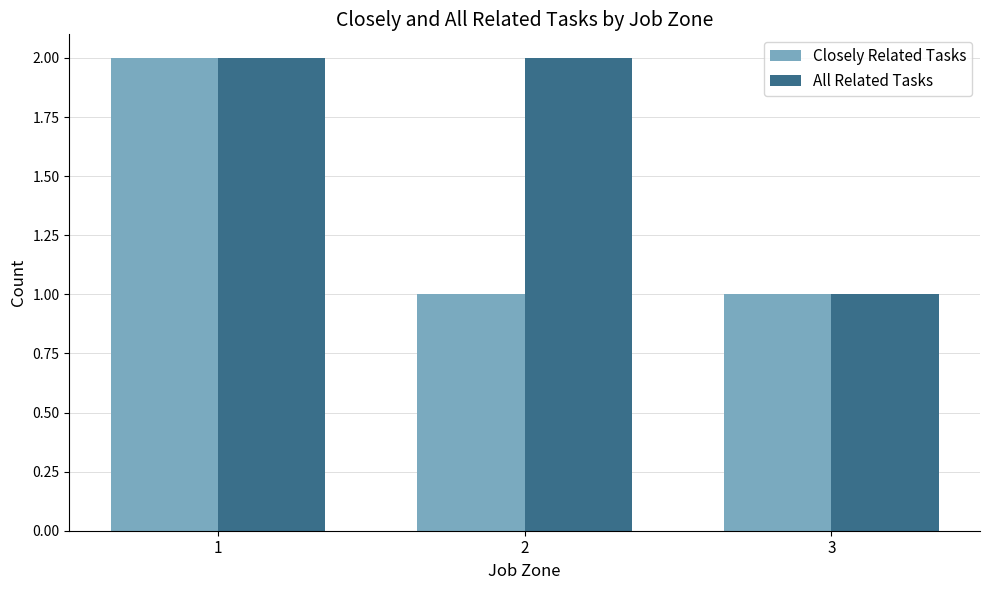

How many Closely Related Tasks values are between 1 and 2?

3